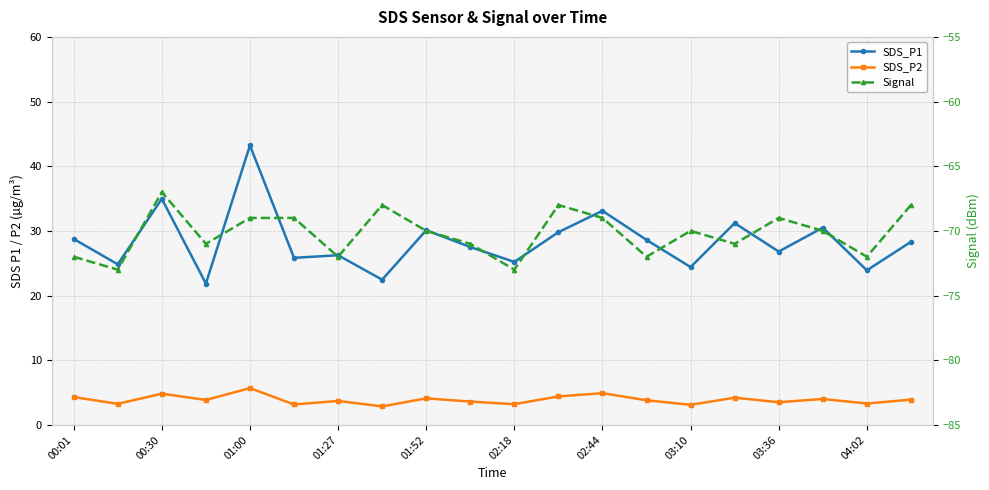

What is the sum of all SDS_P1 values?

567.5